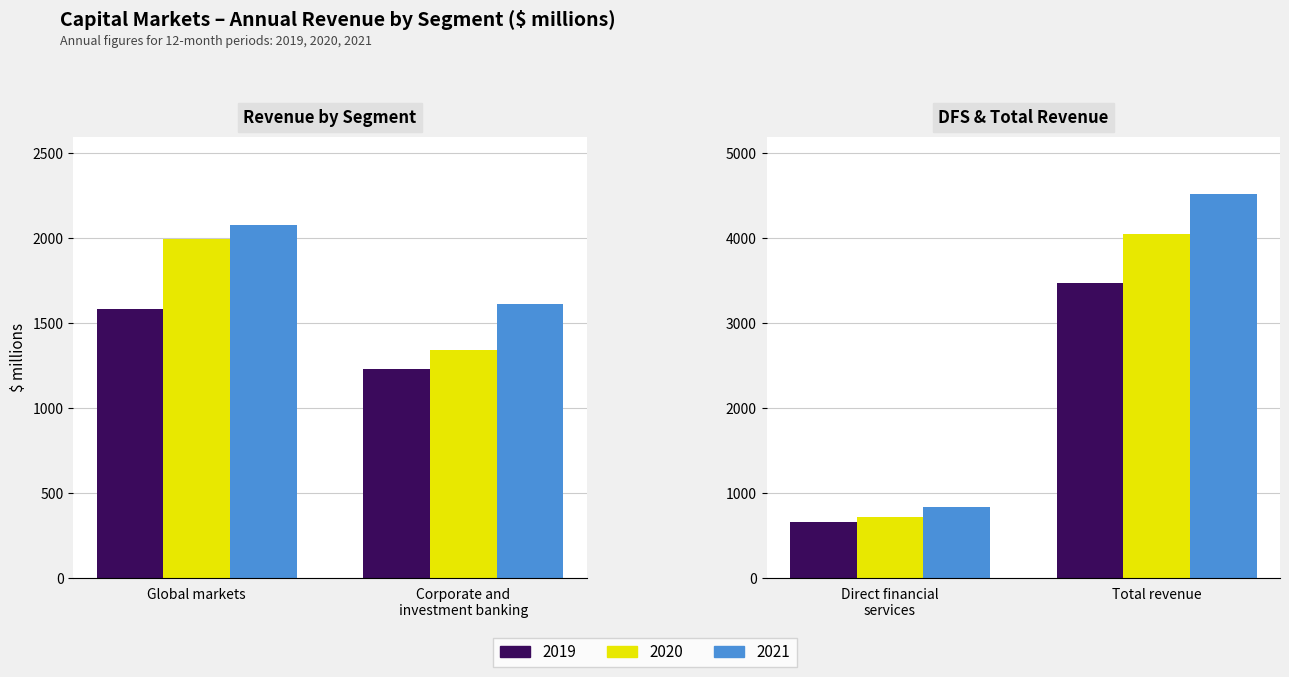

The value of 2019 at Corporate and investment banking is 390. True or false?

False